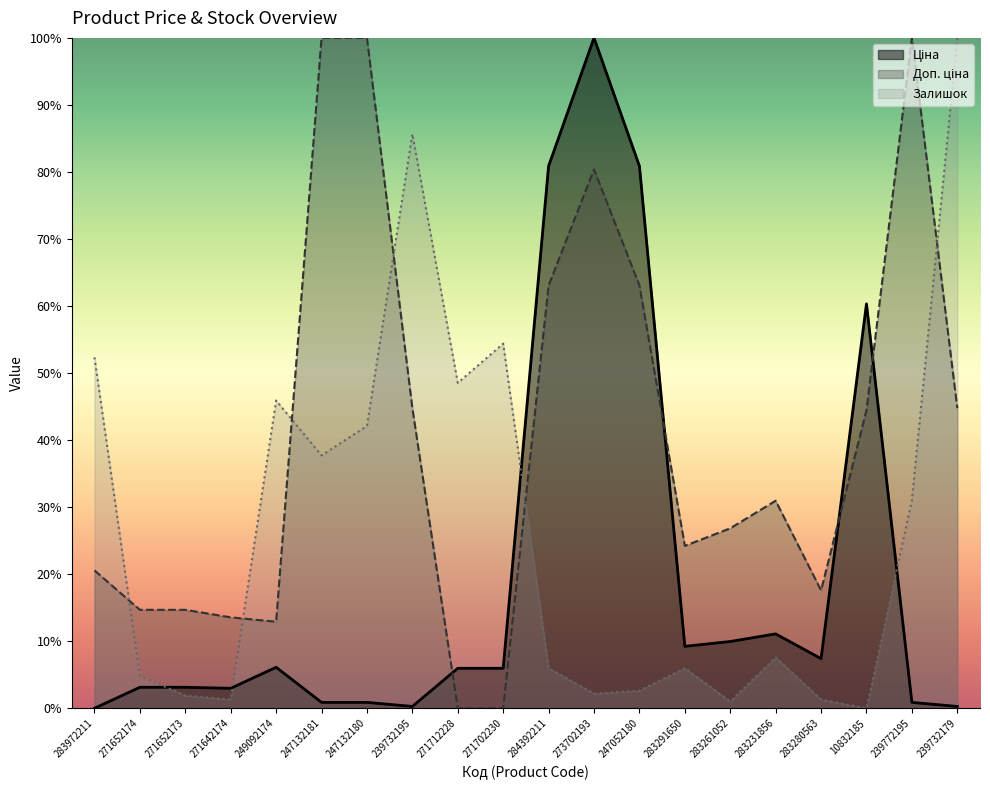

What is the highest value of the Залишок series?

100.0